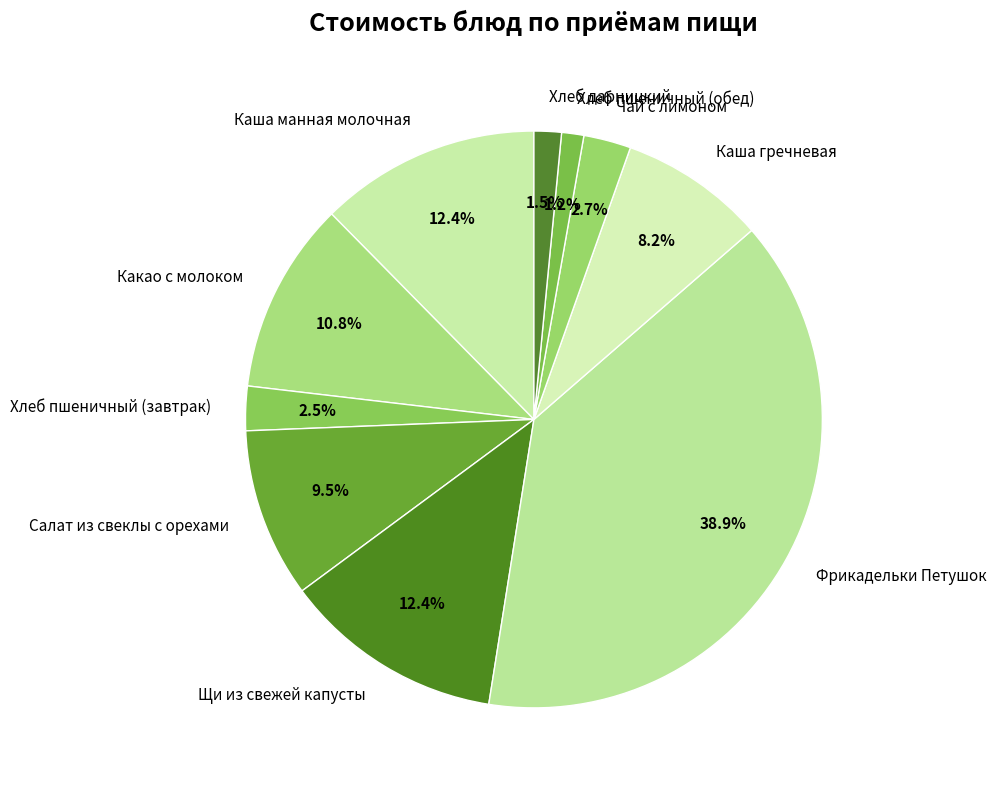

Between Щи из свежей капусты and Хлеб пшеничный (обед), which is larger?

Щи из свежей капусты